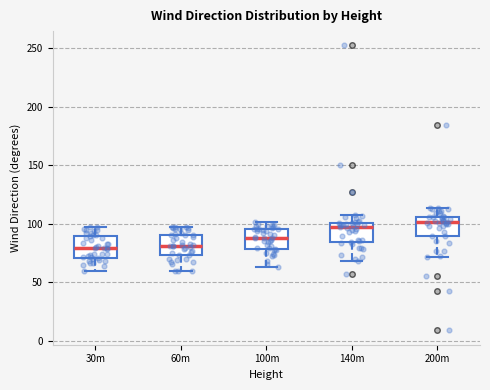

Where does the lower whisker of the box for 140m end on the y-axis? The values are not printed on the chart, so give them approximately, as read against the axis.

70